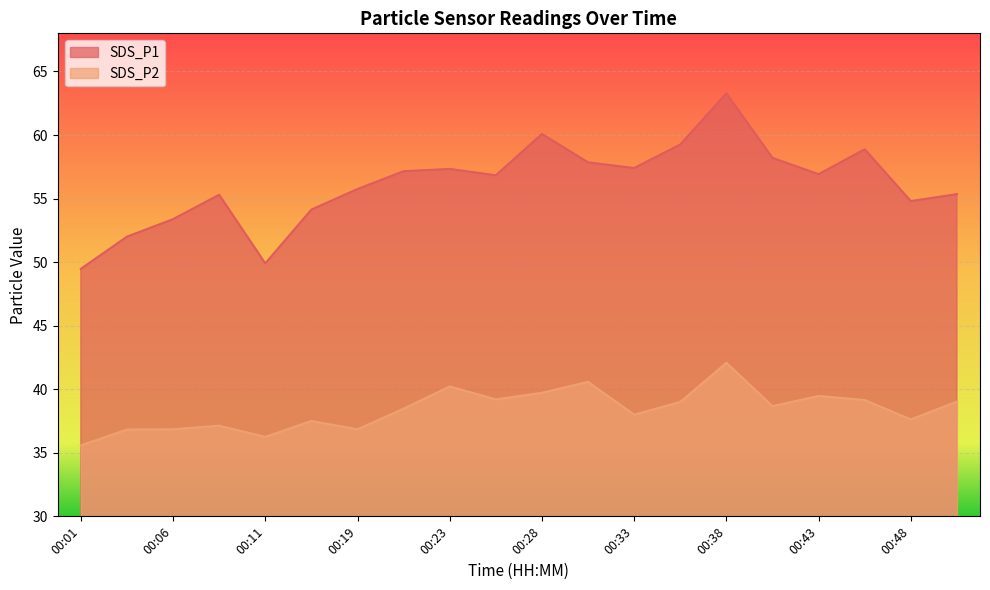

At 00:23, list the series in order from smallest to largest.

SDS_P2, SDS_P1